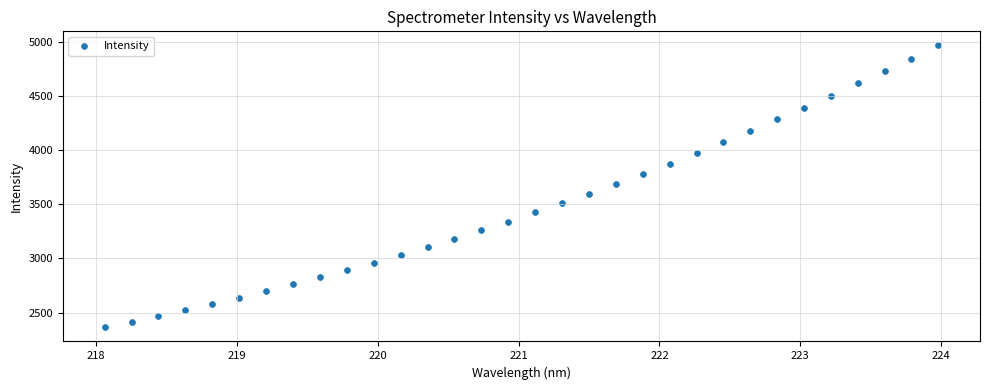

What is the range of Y values (max minus min)?

2601.0